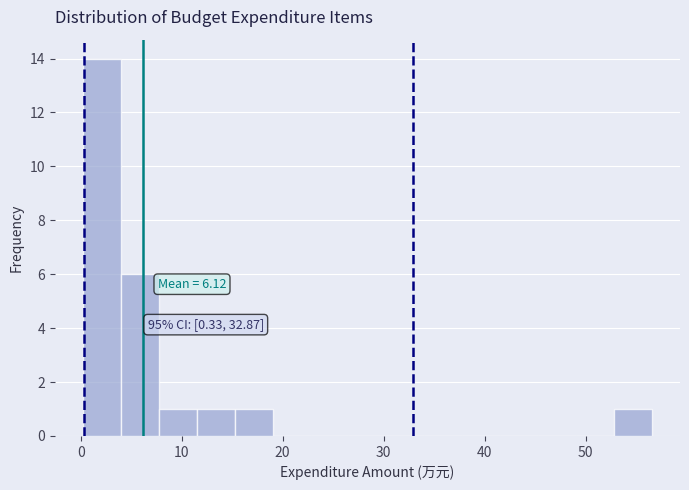

Around what value on the x-axis is the tallest bar? Give the approximate position of its centre, as read against the axis.

2